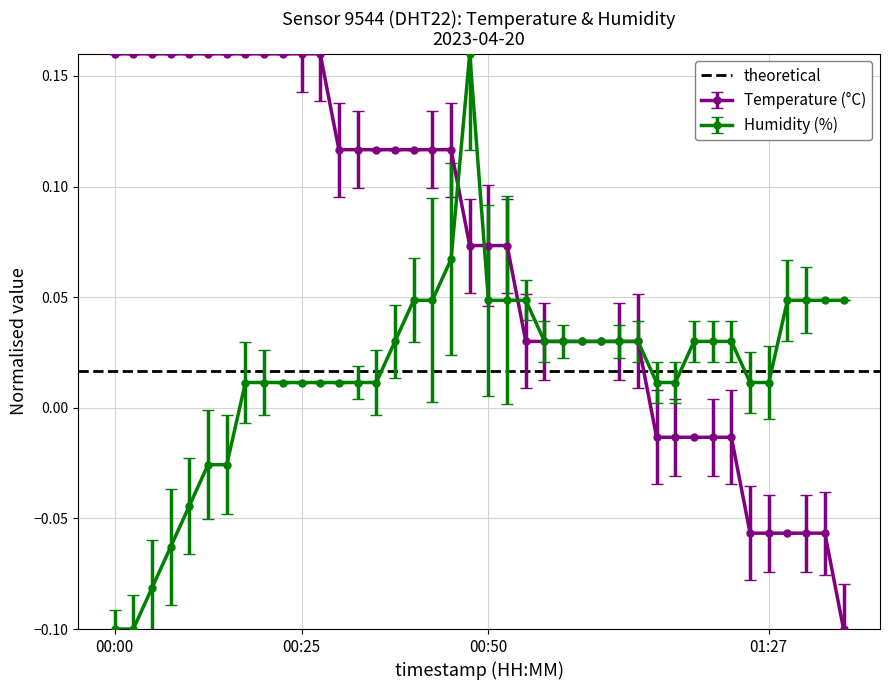

How many negative values does the temperature series have?

11